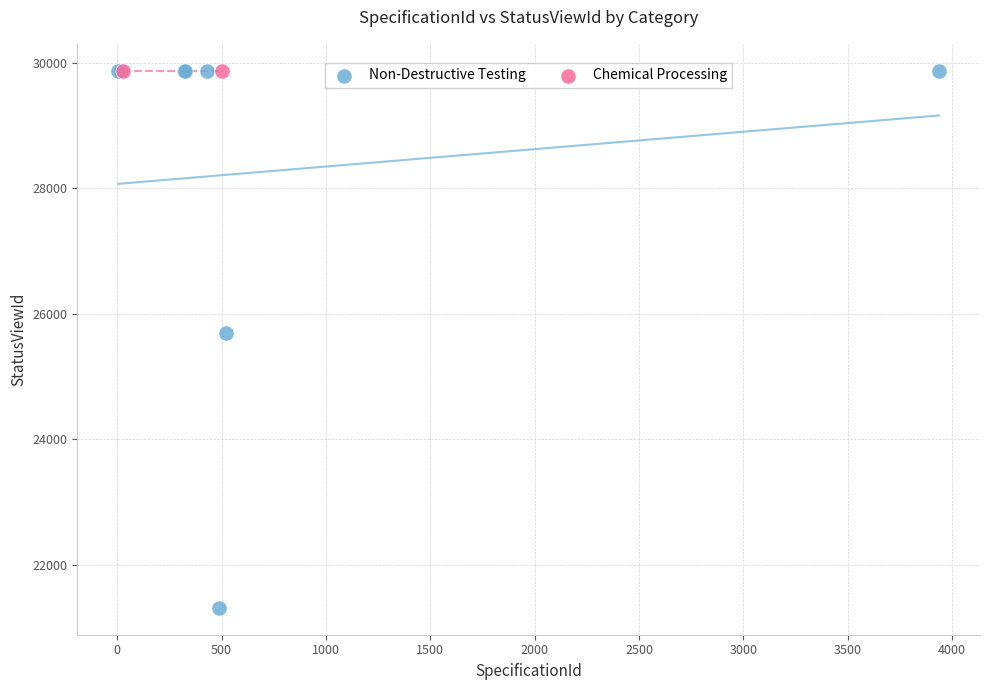

What are all the series names shown in the legend?

Non-Destructive Testing, Chemical Processing